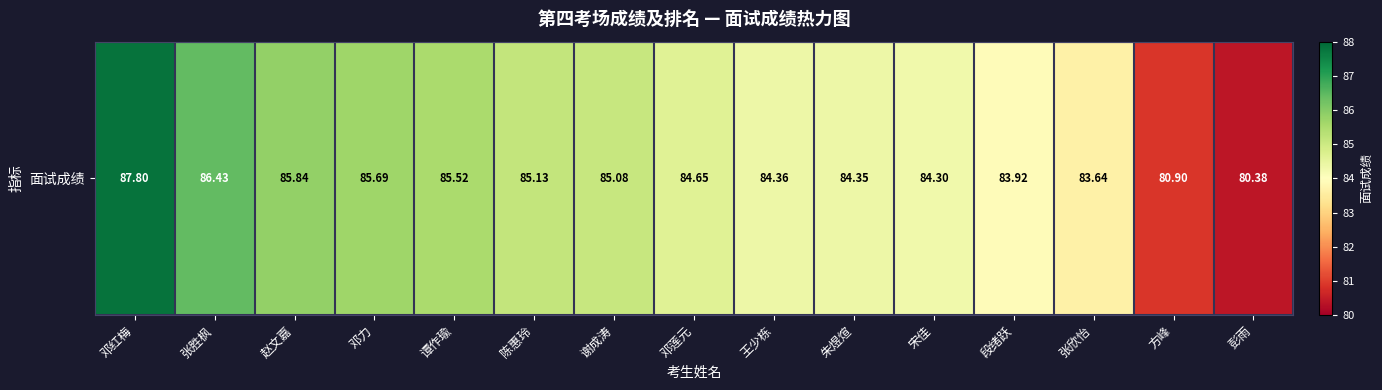

The chart shows a value of 84.6 at 邓莲元. True or false?

True